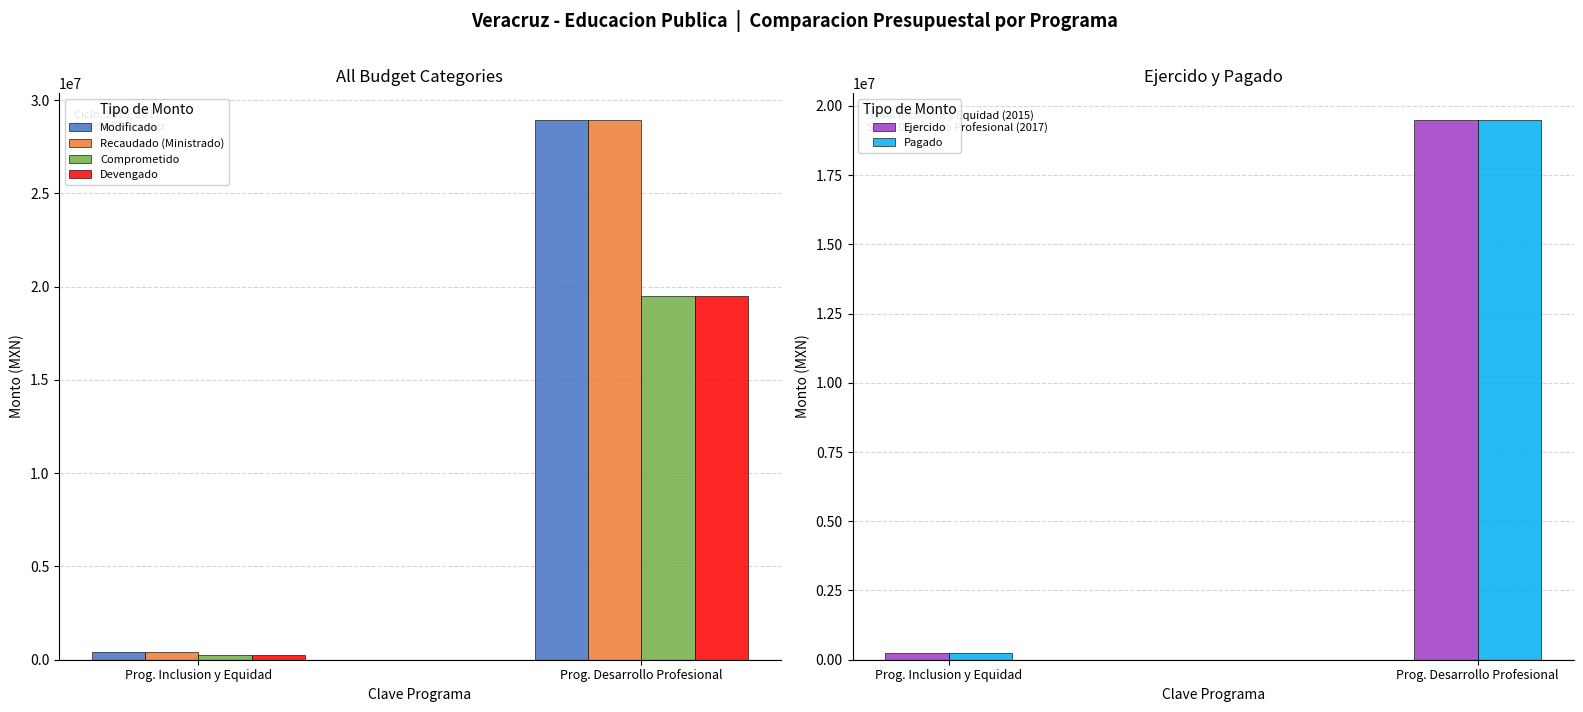

Is it true that Recaudado (Ministrado) equals 28925598.9 at Prog. Desarrollo Profesional?

True